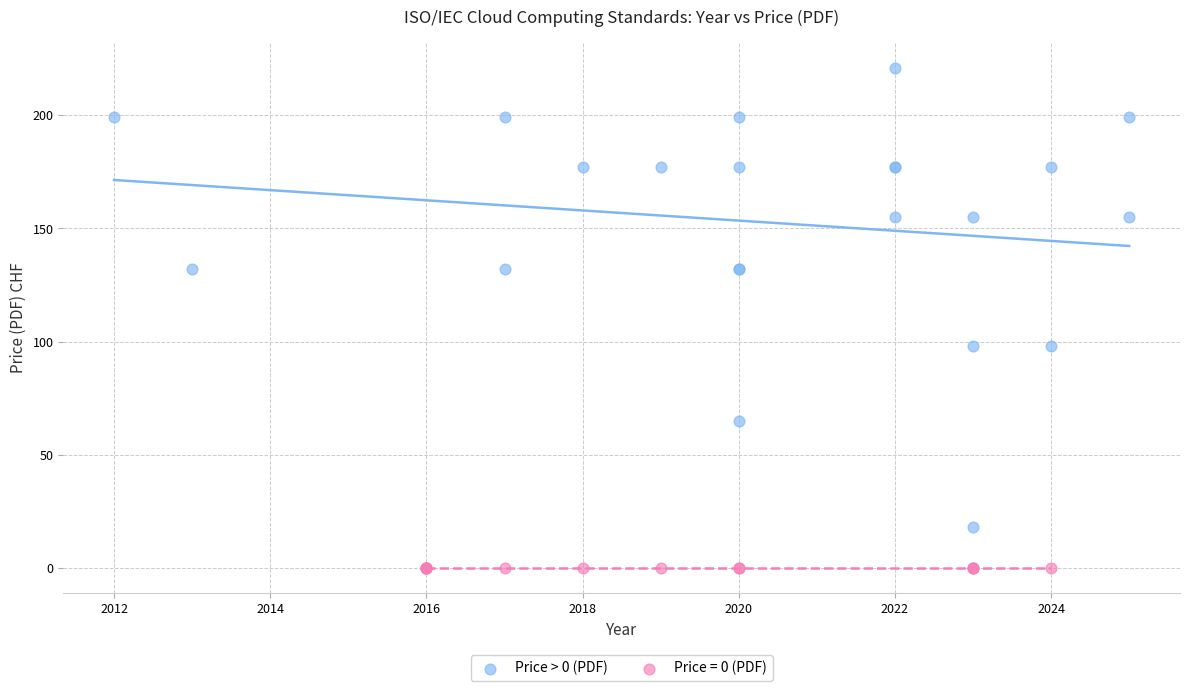

Which series contains the highest Y value?

Price > 0 (PDF)